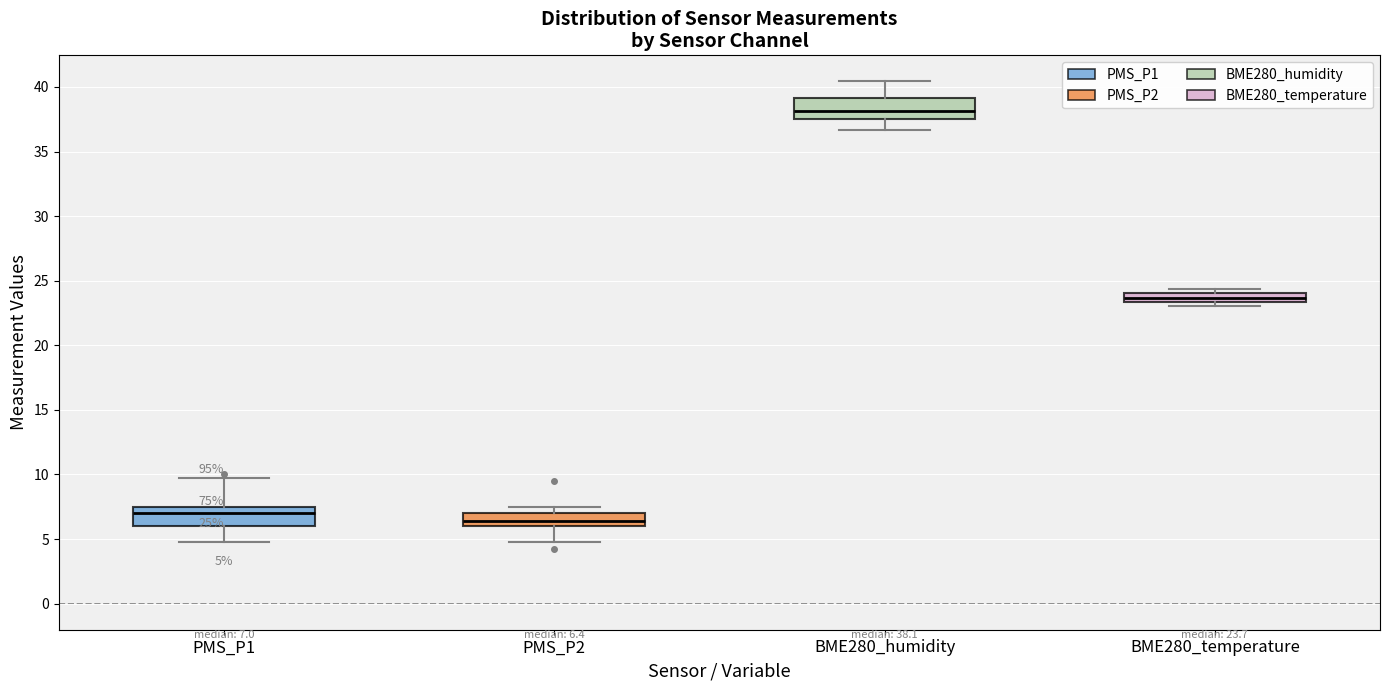

Which box's median line is the highest?

BME280_humidity